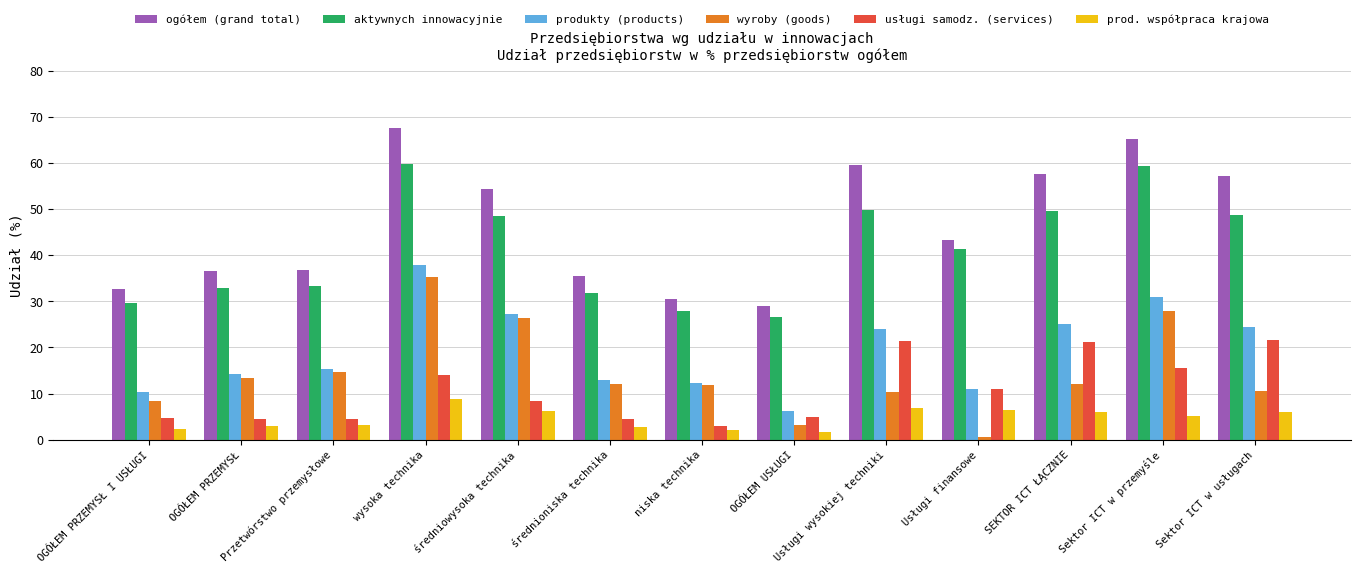

Where does the produkty (products) series first go above 15?

Przetwórstwo przemysłowe